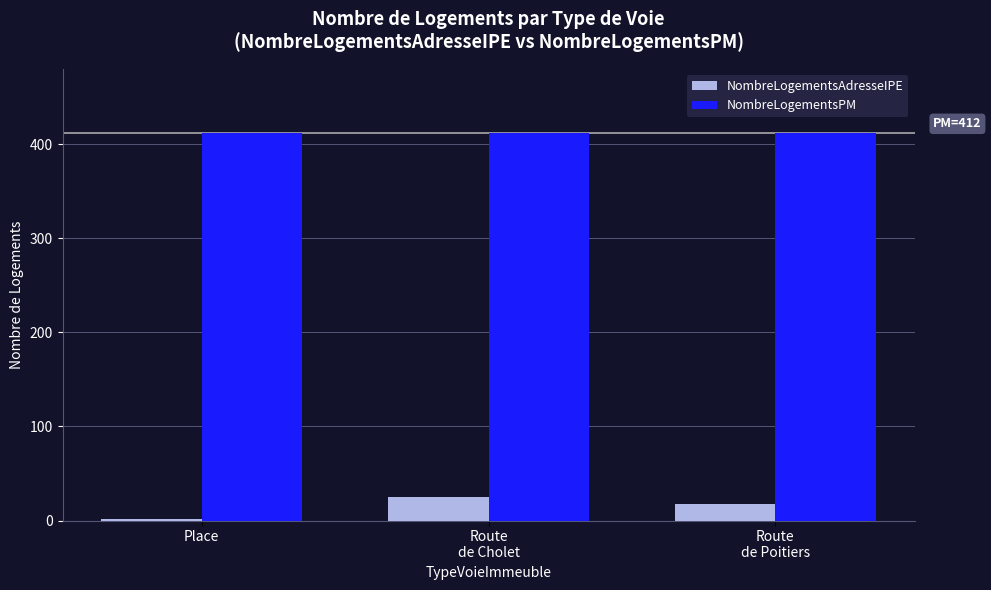

Rank the series by their average value, from highest to lowest.

NombreLogementsPM, NombreLogementsAdresseIPE